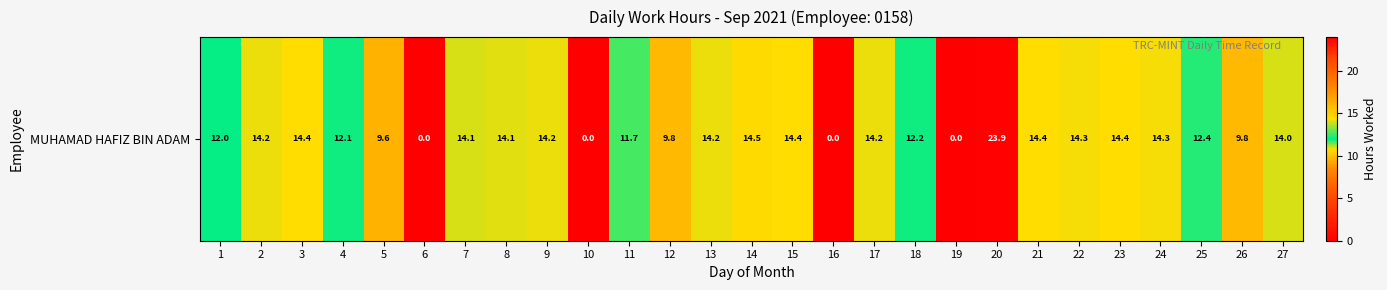

What is the sum of the values at 11 and 3?

26.0